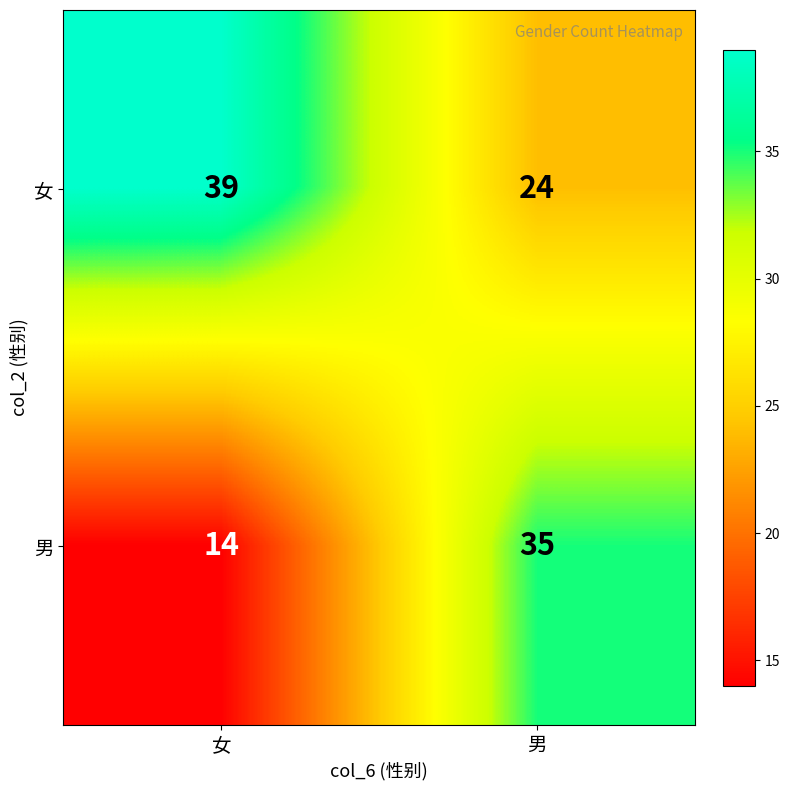

True or false: 男 has a value of 23 at 女.

False